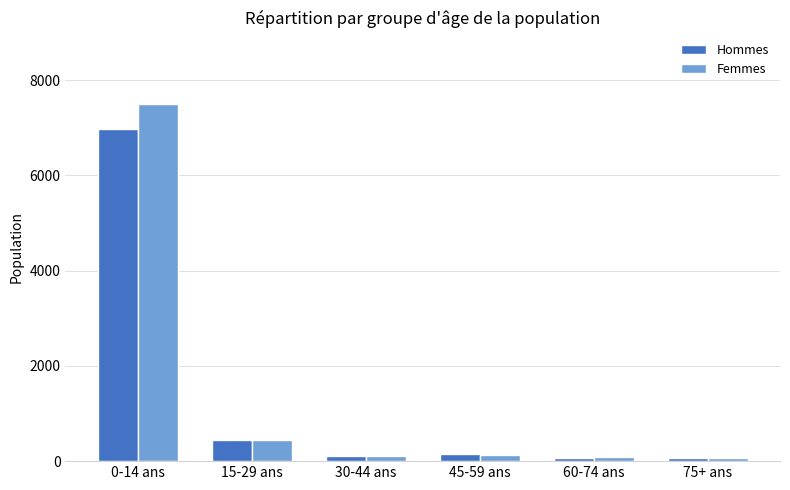

What is the smallest value displayed?

57